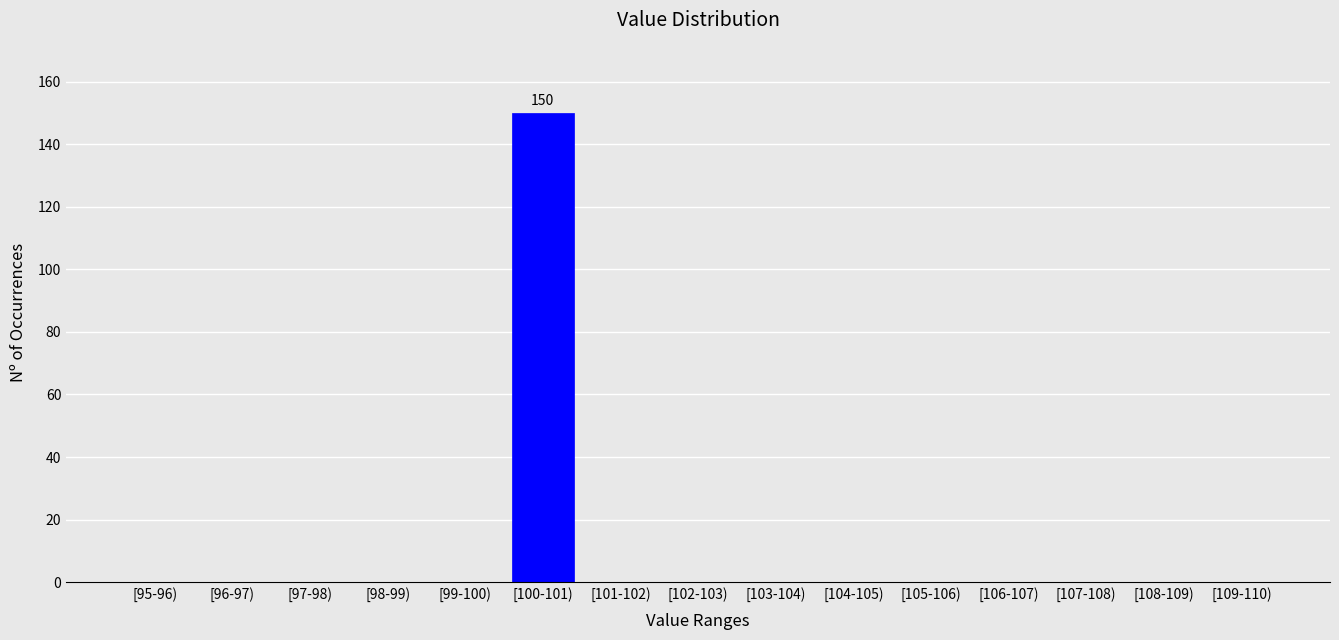

Reading left to right, list all the values displayed in this chart.

[95-96)=0	[96-97)=0	[97-98)=0	[98-99)=0	[99-100)=0	[100-101)=150	[101-102)=0	[102-103)=0	[103-104)=0	[104-105)=0	[105-106)=0	[106-107)=0	[107-108)=0	[108-109)=0	[109-110)=0